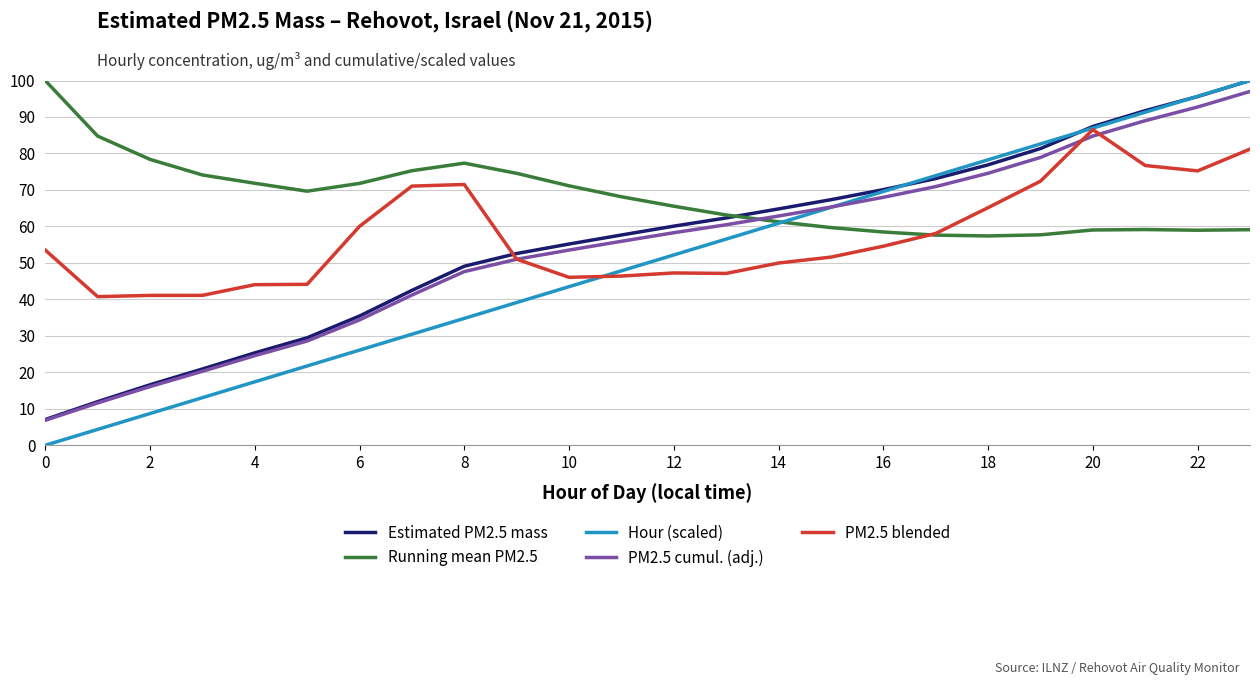

Which series has the largest total across all categories?

Running mean PM2.5